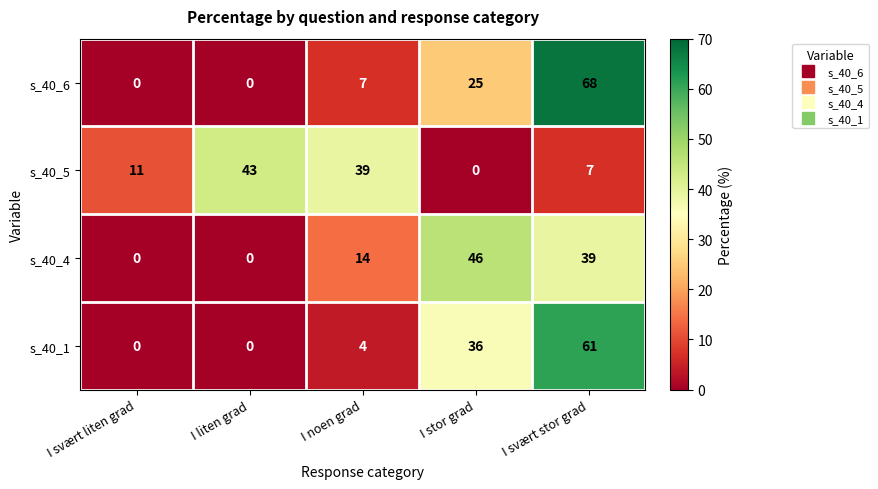

At which label is s_40_4 closest to 23?

I noen grad